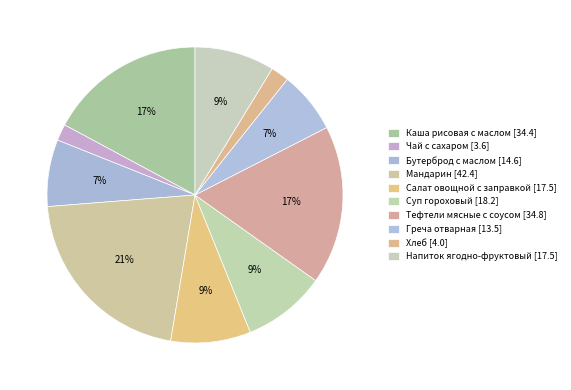

Which slice is the largest?

Мандарин